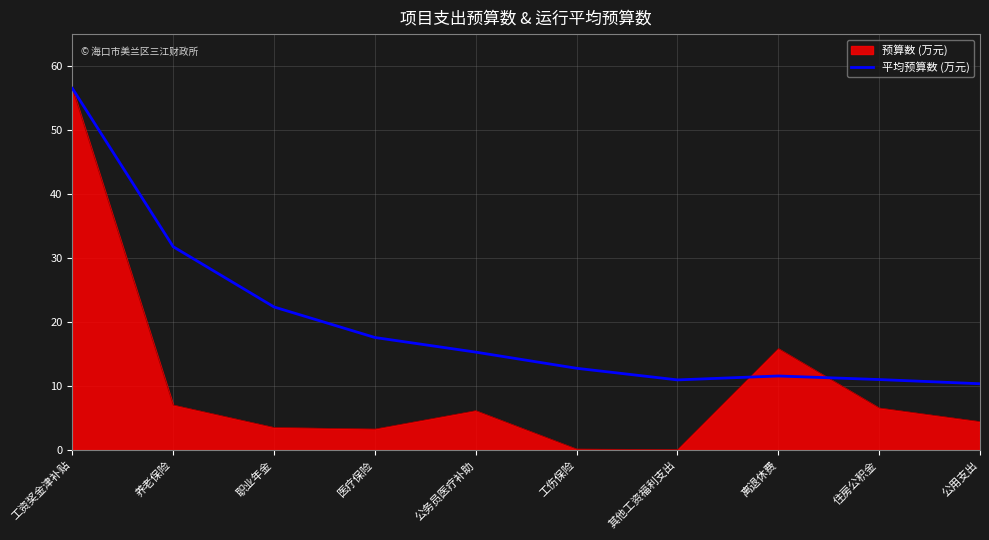

What is the maximum value for 预算数 (万元)?

56.4